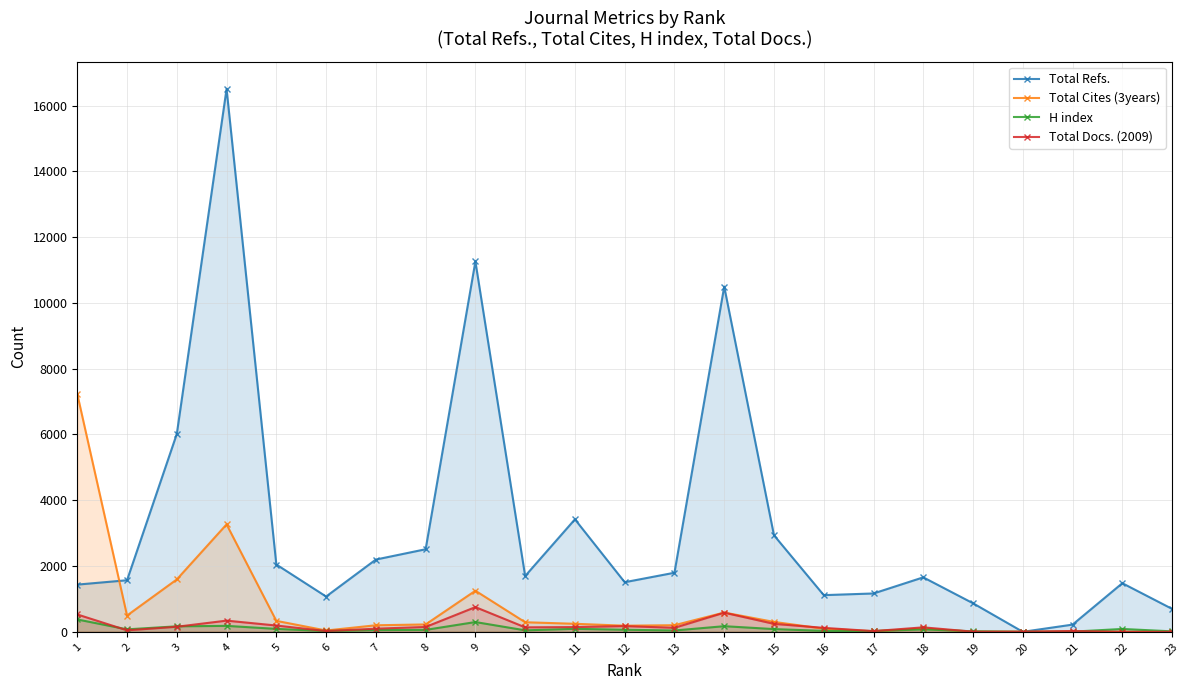

At 16, list the series in order from smallest to largest.

H index, Total Cites (3years), Total Docs. (2009), Total Refs.